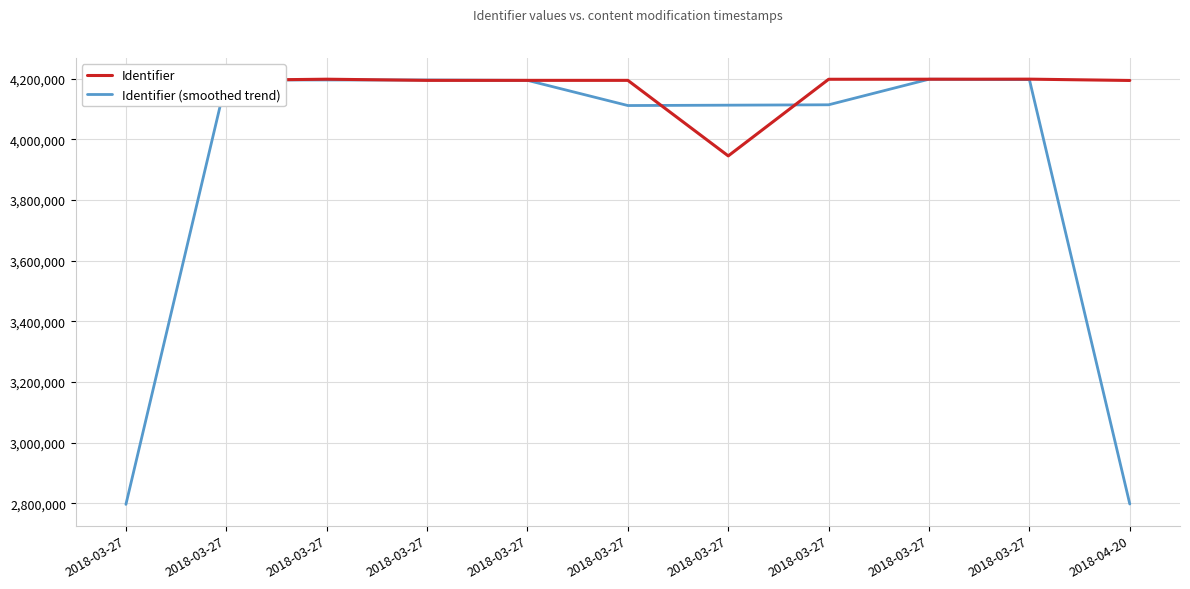

The value of Identifier at 2018-03-27 is 1470085.1. True or false?

False